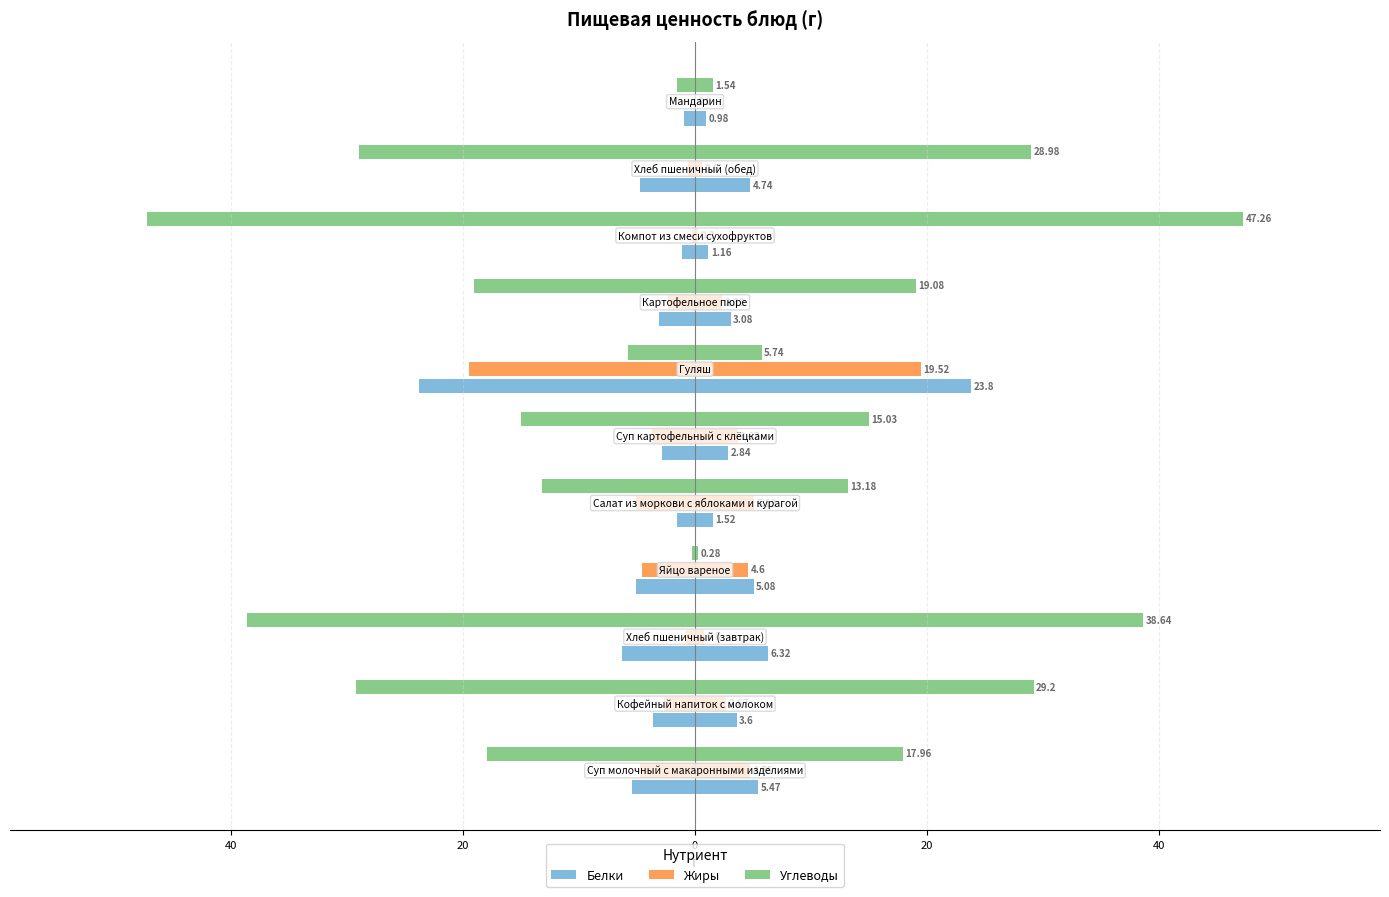

How many distinct data groups are displayed?

3